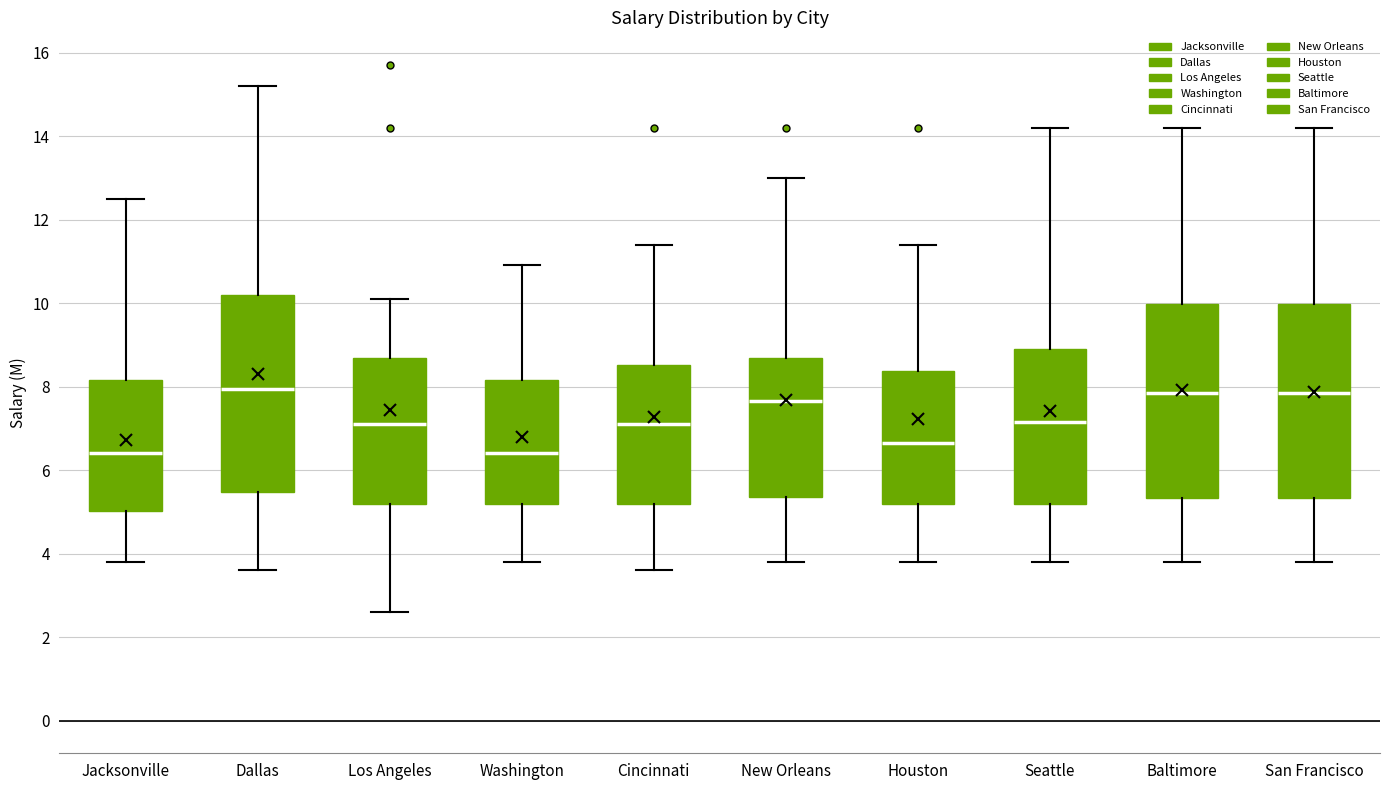

Reading left to right, transcribe this box plot: for each box, give where its median line is, the range the box spans, and where its two whiskers end, as read against the y-axis. The values are not printed on the chart, so give them approximately, as read against the axis.

Jacksonville: median 6.4, box 5.0 to 8.2, whiskers 3.8 to 12.6
Dallas: median 8.0, box 5.4 to 10.2, whiskers 3.6 to 15.2
Los Angeles: median 7.2, box 5.2 to 8.6, whiskers 2.6 to 10.2
Washington: median 6.4, box 5.2 to 8.2, whiskers 3.8 to 11.0
Cincinnati: median 7.2, box 5.2 to 8.6, whiskers 3.6 to 11.4
New Orleans: median 7.6, box 5.4 to 8.6, whiskers 3.8 to 13.0
Houston: median 6.6, box 5.2 to 8.4, whiskers 3.8 to 11.4
Seattle: median 7.2, box 5.2 to 9.0, whiskers 3.8 to 14.2
Baltimore: median 7.8, box 5.4 to 10.0, whiskers 3.8 to 14.2
San Francisco: median 7.8, box 5.4 to 10.0, whiskers 3.8 to 14.2